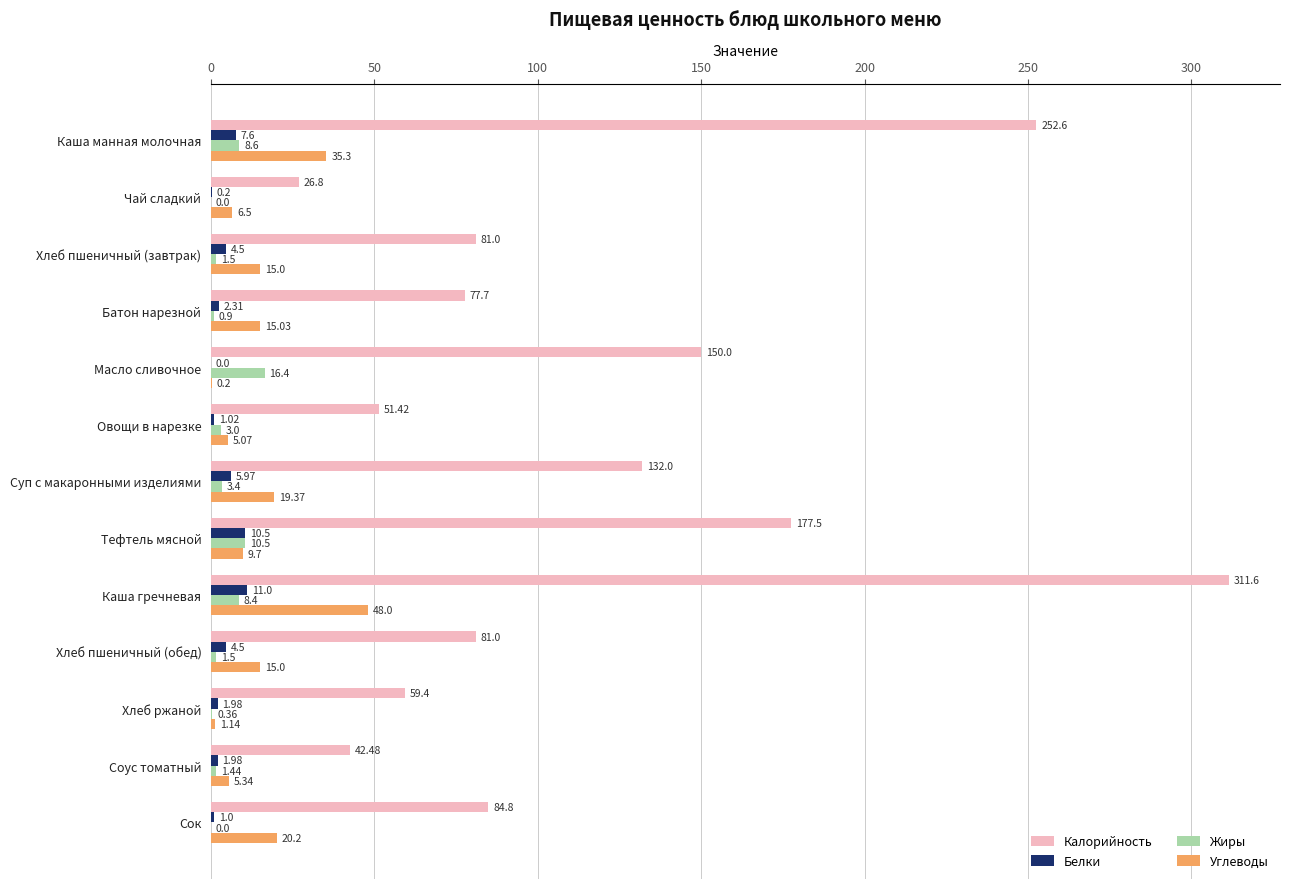

At which category does the chart reach its peak across all series?

Каша гречневая